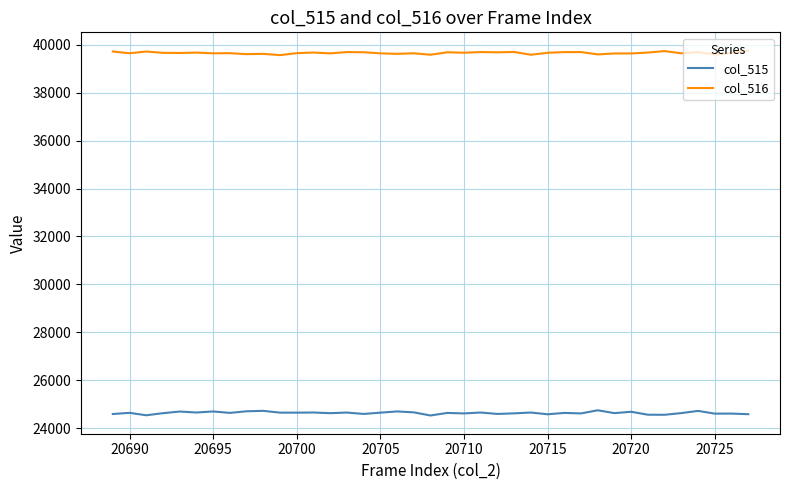

True or false: col_516 and col_515 cross at least once.

False